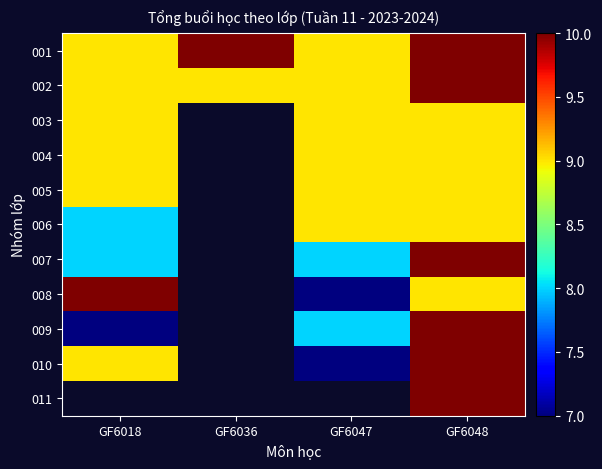

What is the minimum value shown in the chart?

7.0